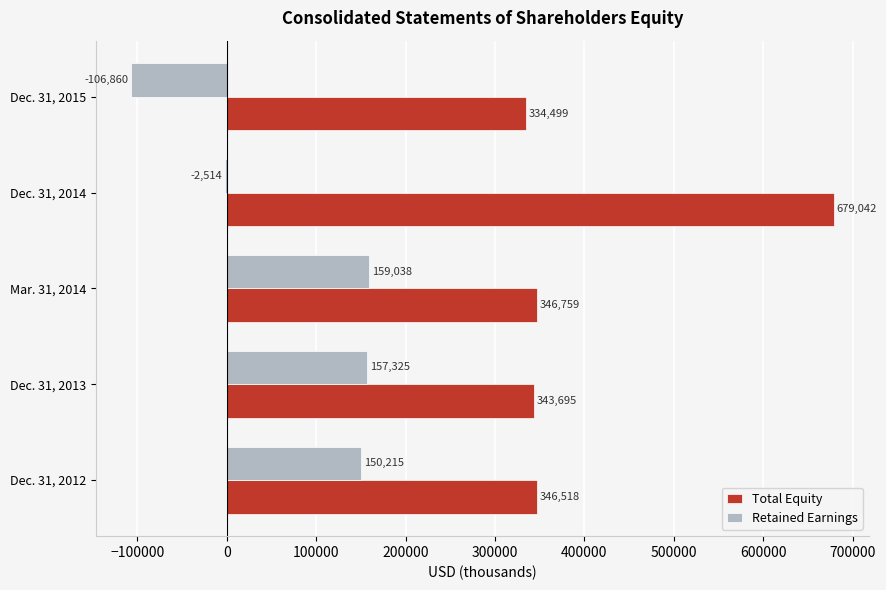

What is the greatest value displayed?

679042